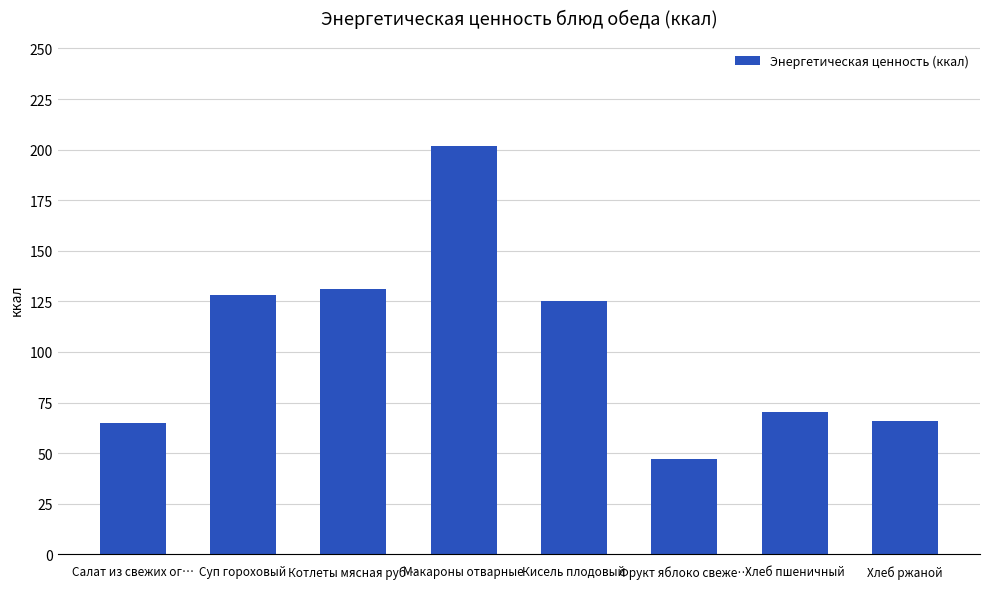

What is the difference between the maximum and minimum values?

154.9